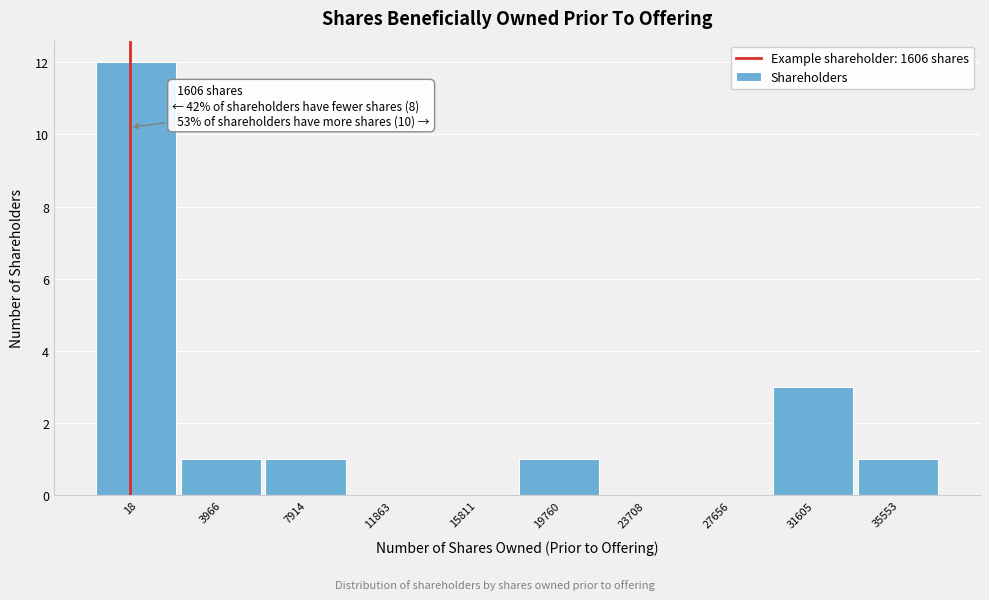

Reading left to right, list all the values displayed in this chart.

18=12	3966=1	7914=1	11863=0	15811=0	19760=1	23708=0	27656=0	31605=3	35553=1